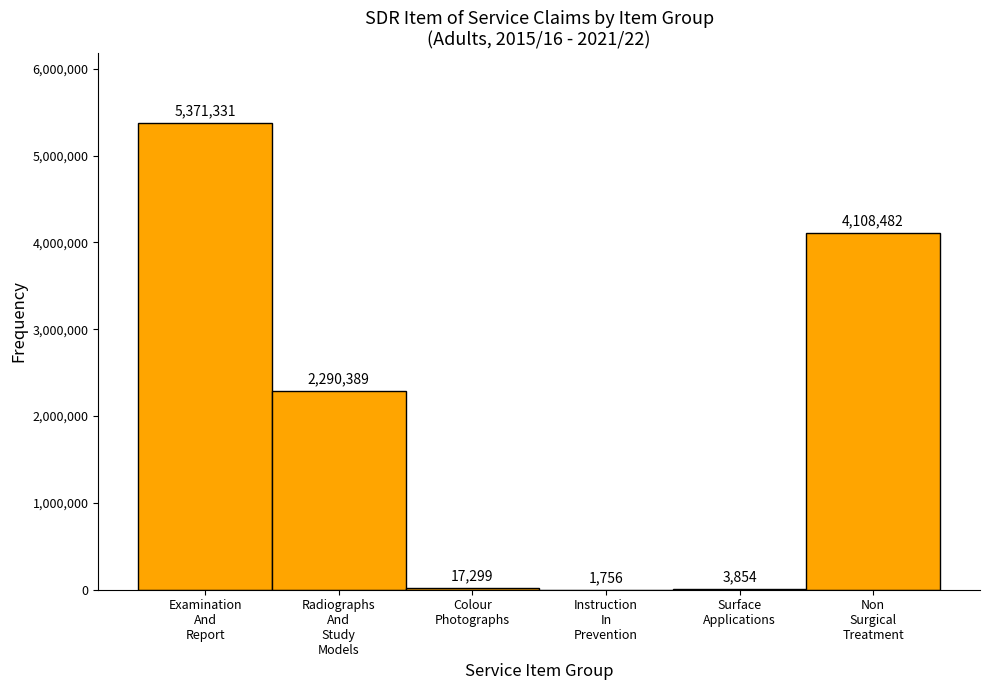

What is the sum of all values?

11793111